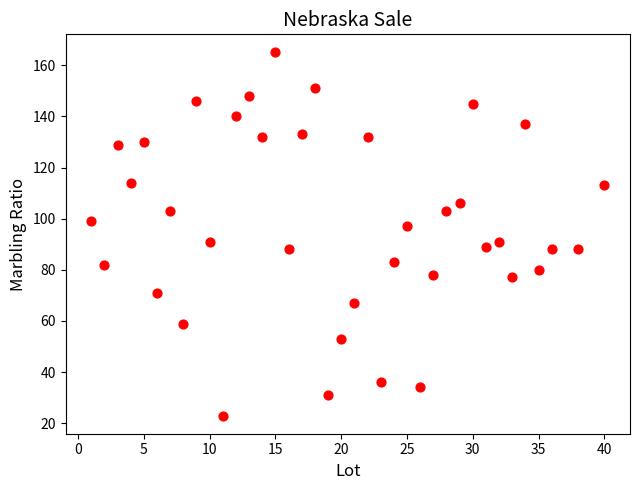

What is the range of Y values (max minus min)?

142